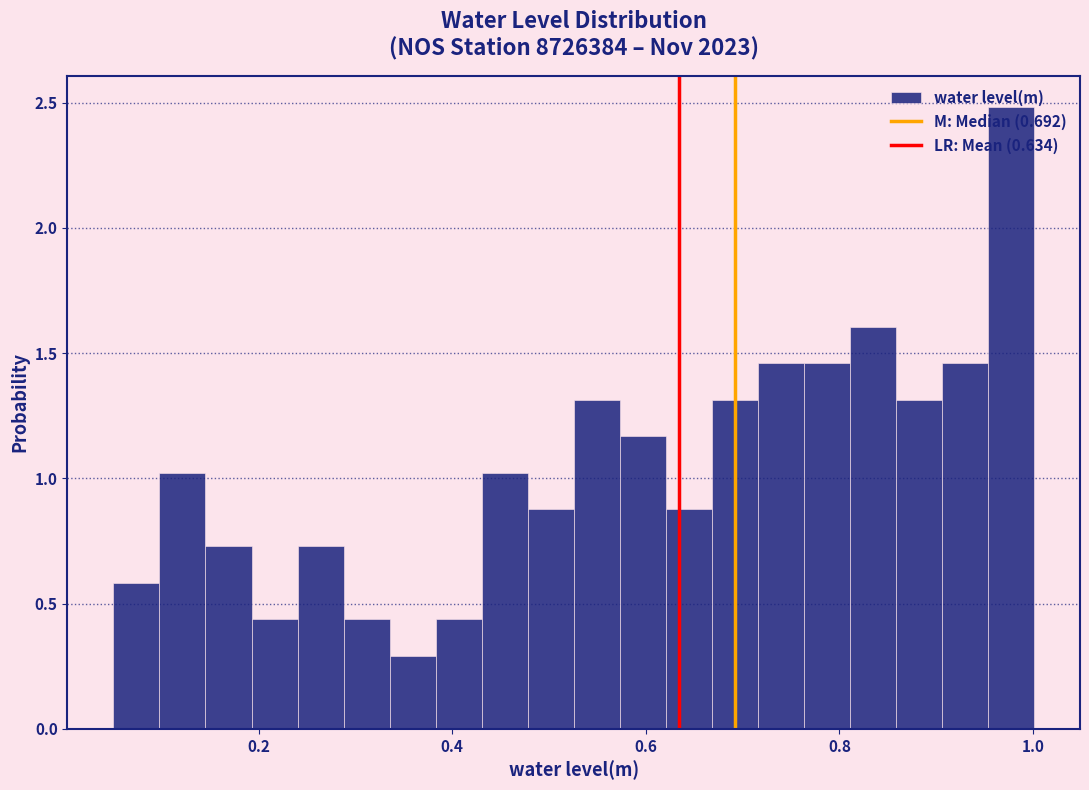

Read against the x-axis, roughly where is the centre of the tallest bar?

0.98